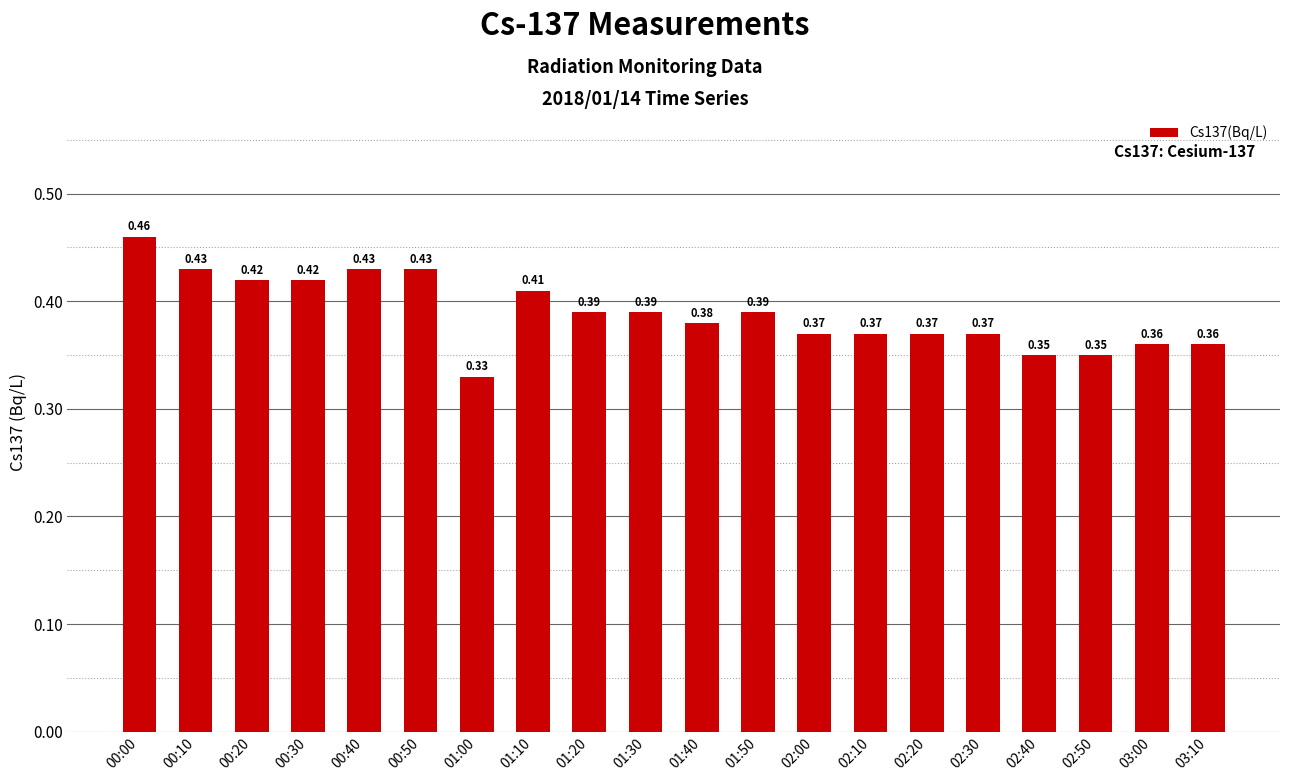

Which has a higher value, 00:30 or 01:30?

00:30